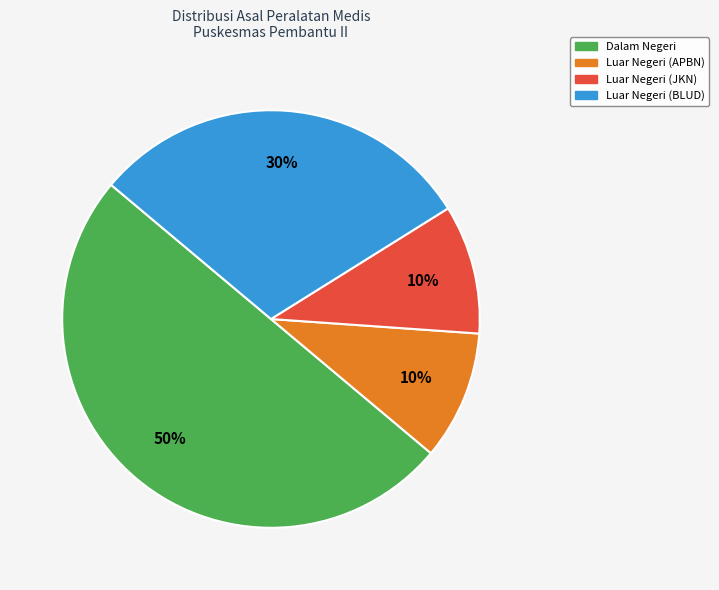

Which slice is the largest?

Dalam Negeri